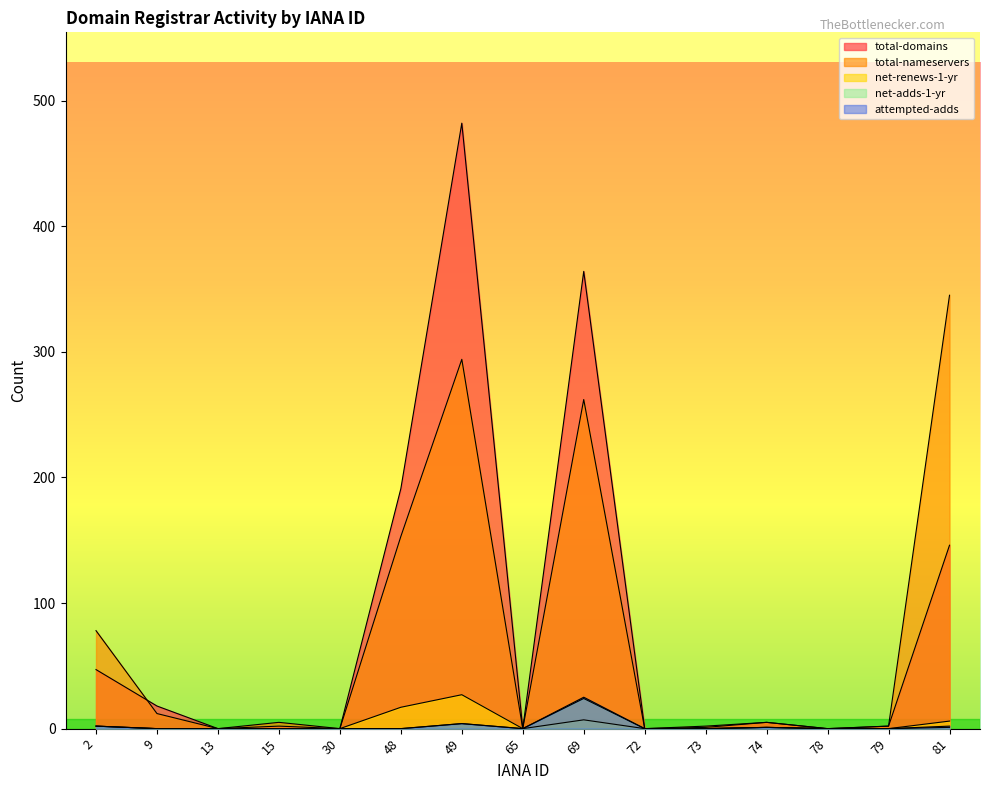

Which series has the widest spread of values?

total-domains